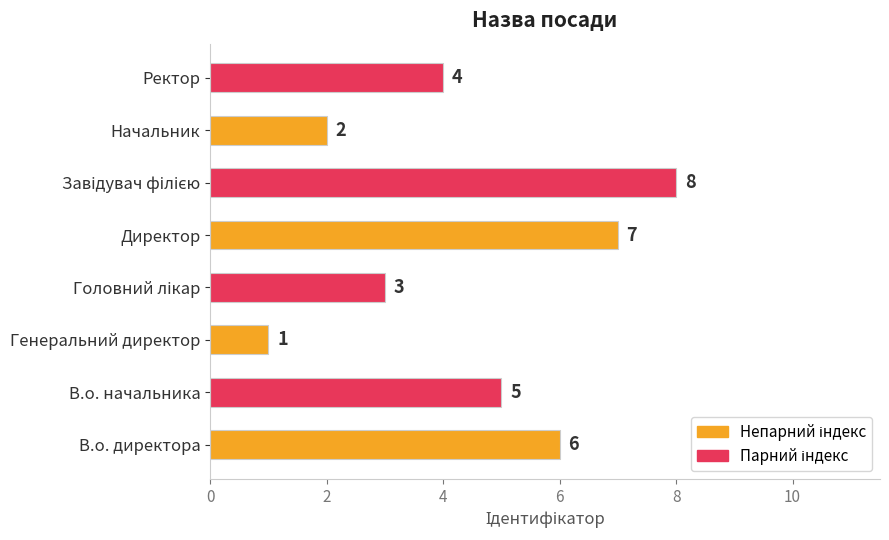

Which has a higher value, Ректор or Начальник?

Ректор